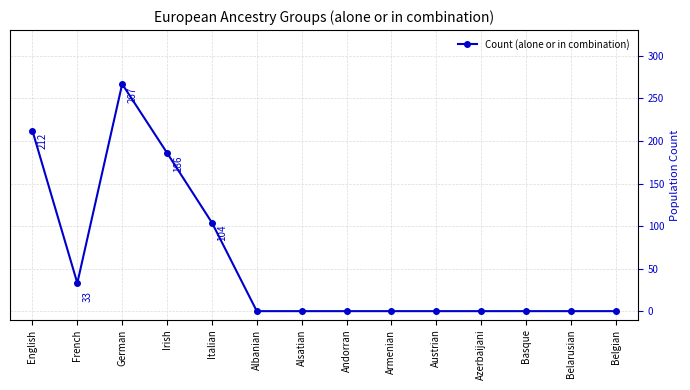

The value at Italian is 104. True or false?

True